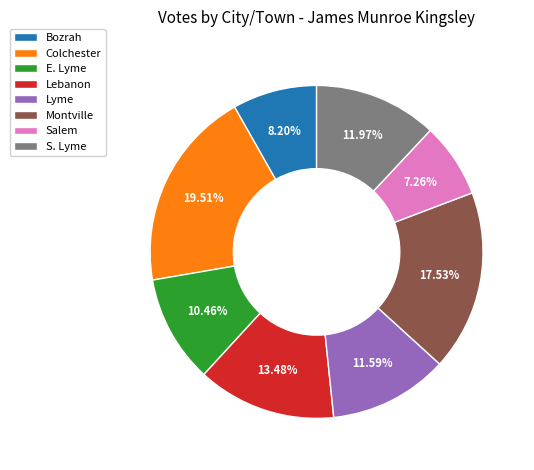

To the nearest percent, what portion does Salem represent?

7%